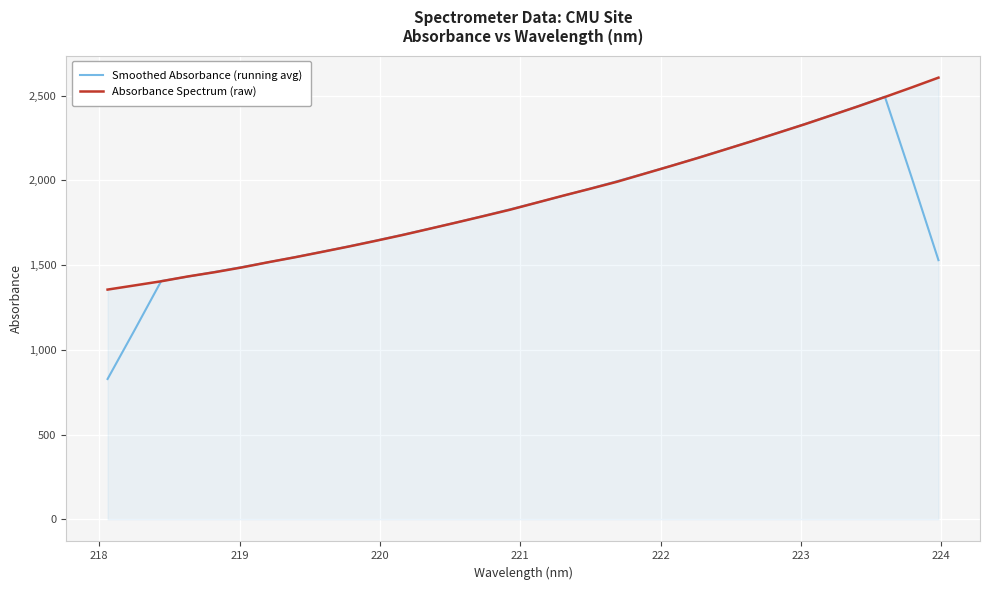

Which series has the largest range (max minus min)?

Smoothed Absorbance (running avg)